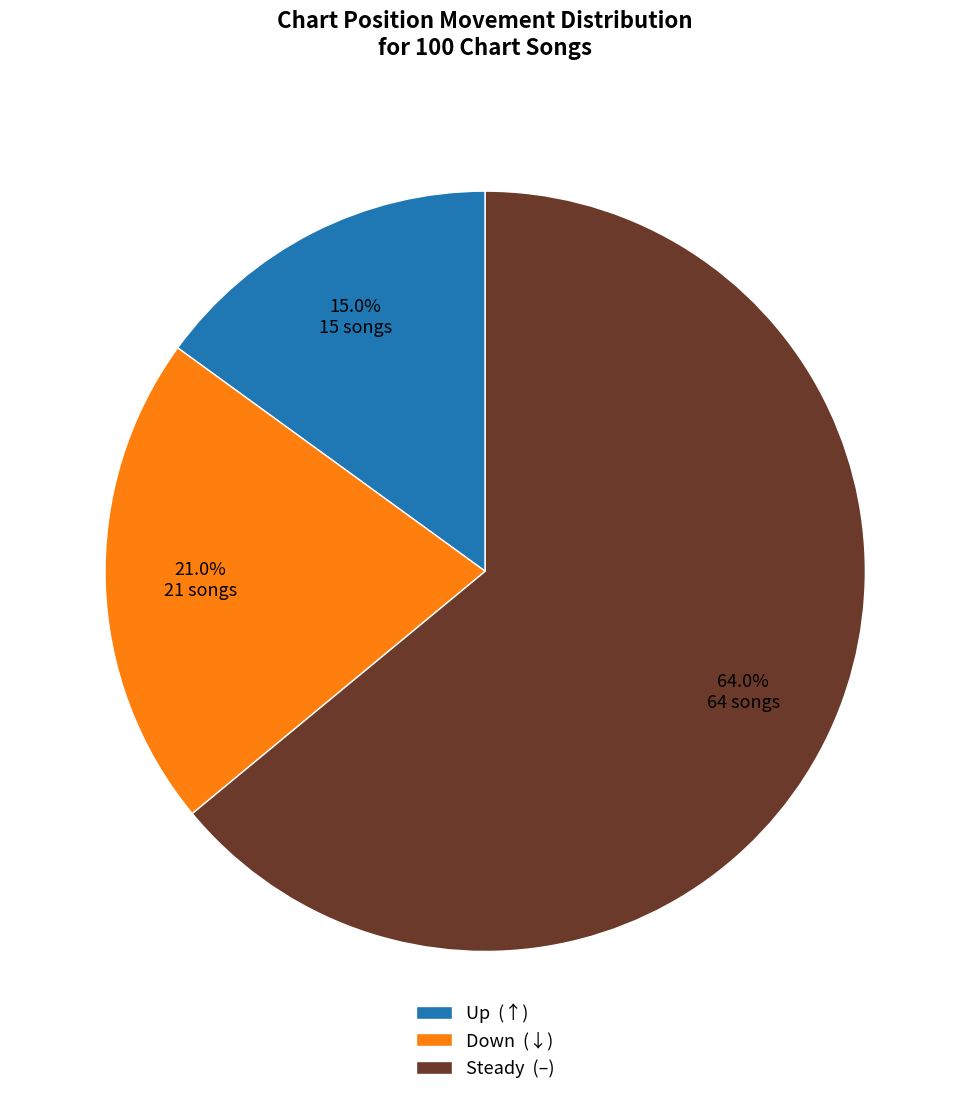

Which category has the biggest portion of the pie?

Steady (–)